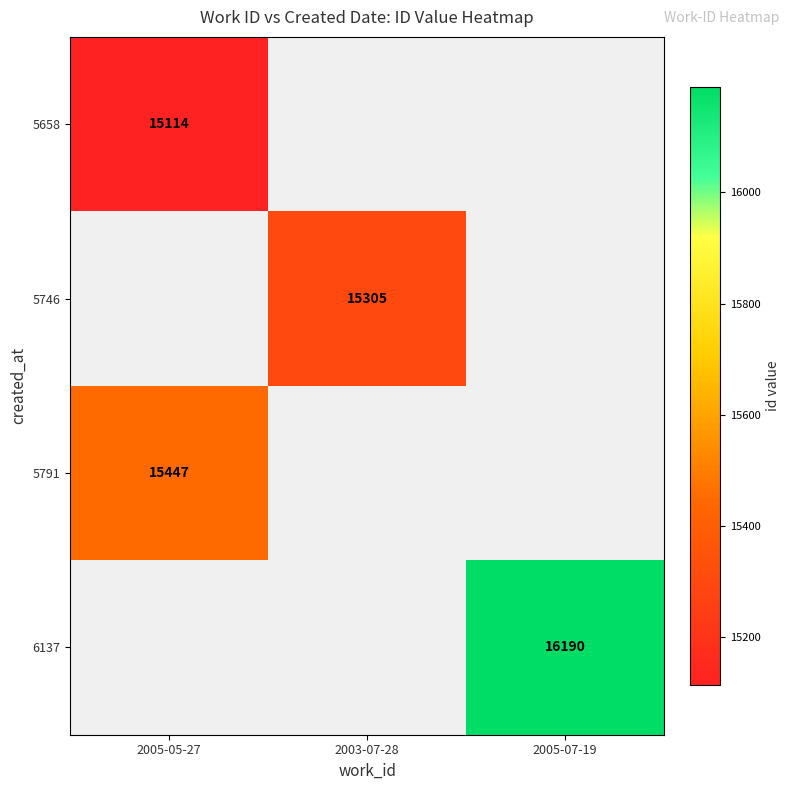

The value of 5746 at 2003-07-28 is 15305. True or false?

True